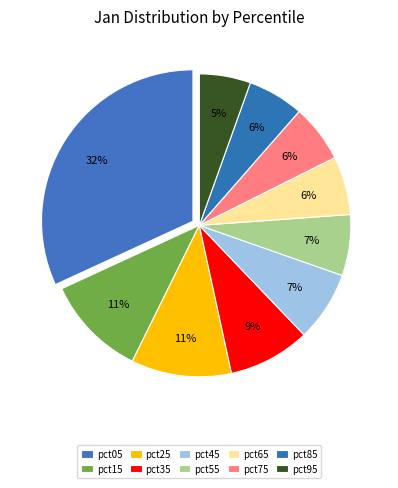

The pct25 slice represents 11% of the pie. True or false?

True